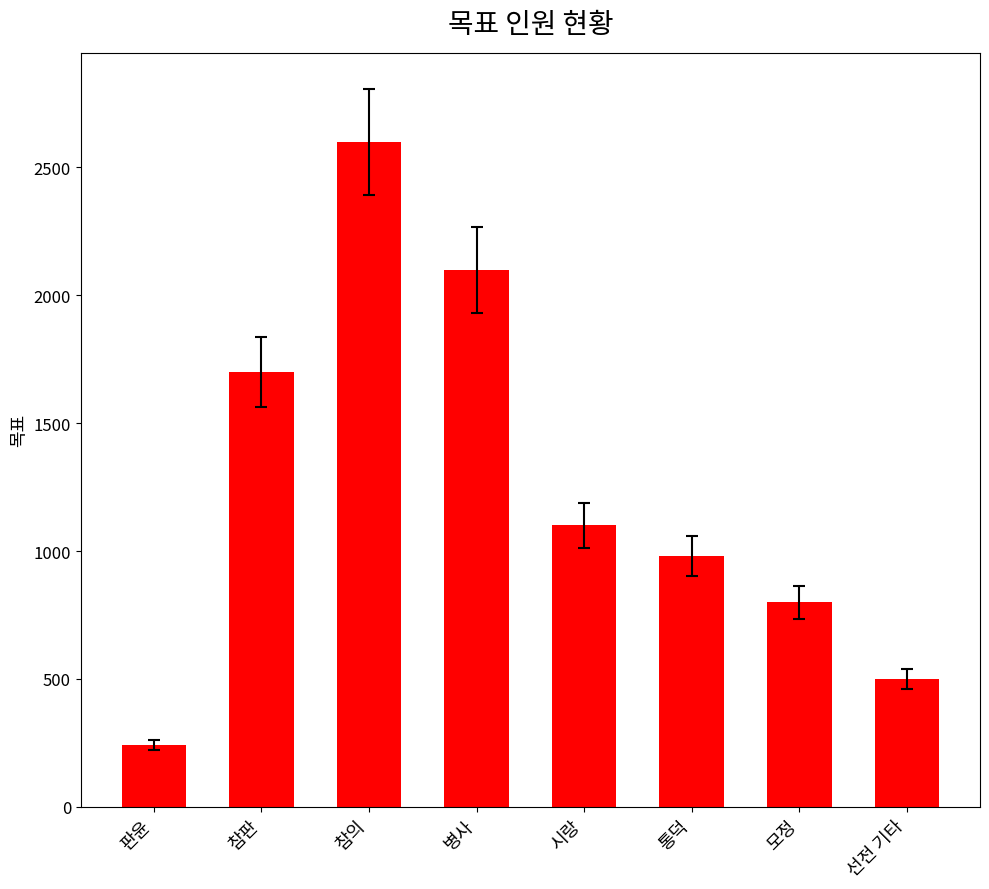

Rank the categories by value from lowest to highest.

판윤, 선전 기타, 모정, 통덕, 시랑, 참판, 병사, 참의